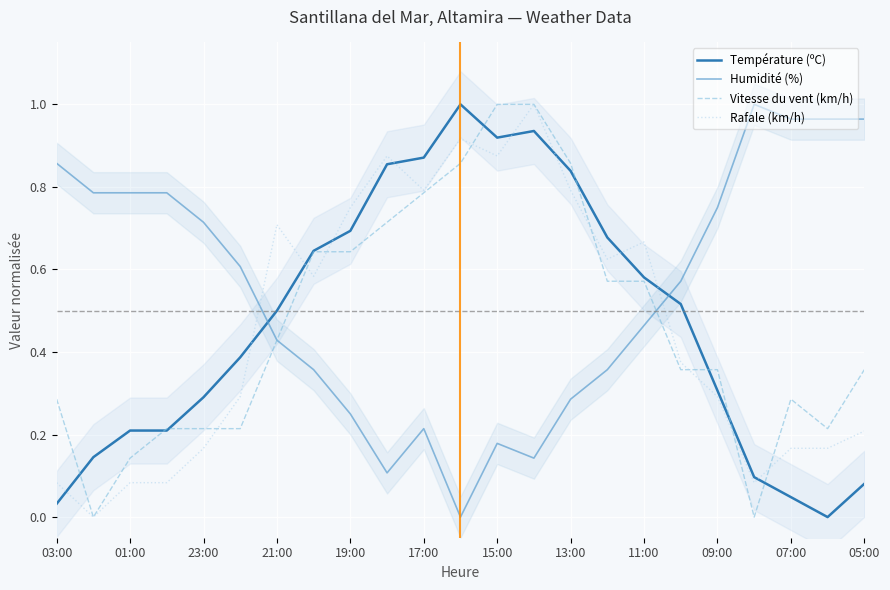

How many intersections are there between Température (ºC) and Humidité (%)?

2